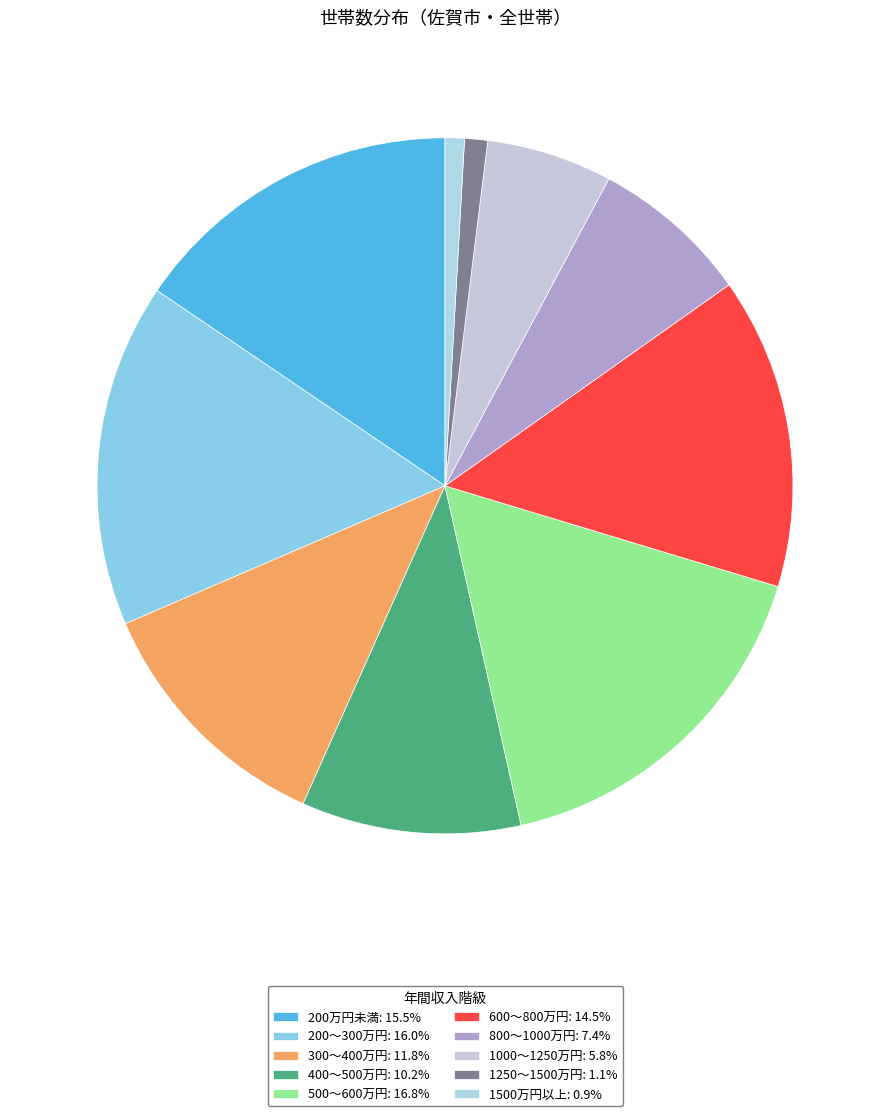

True or false: 500～600万円 accounts for 17% of the total.

True